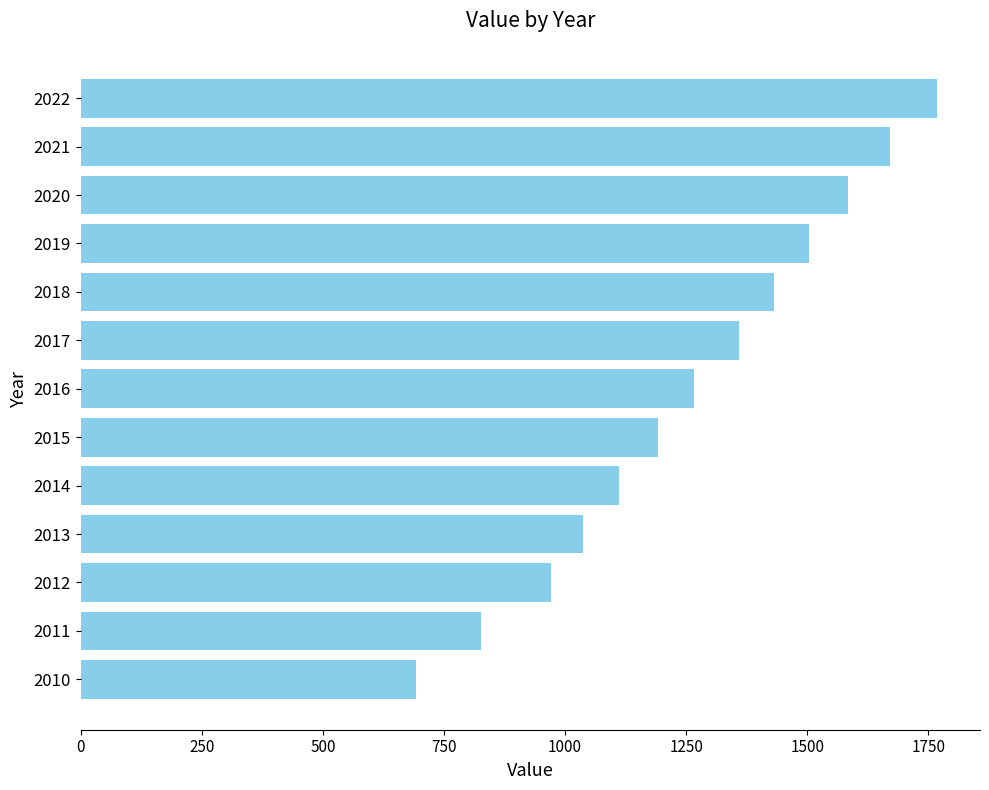

What is the difference between the maximum and second lowest values?

942